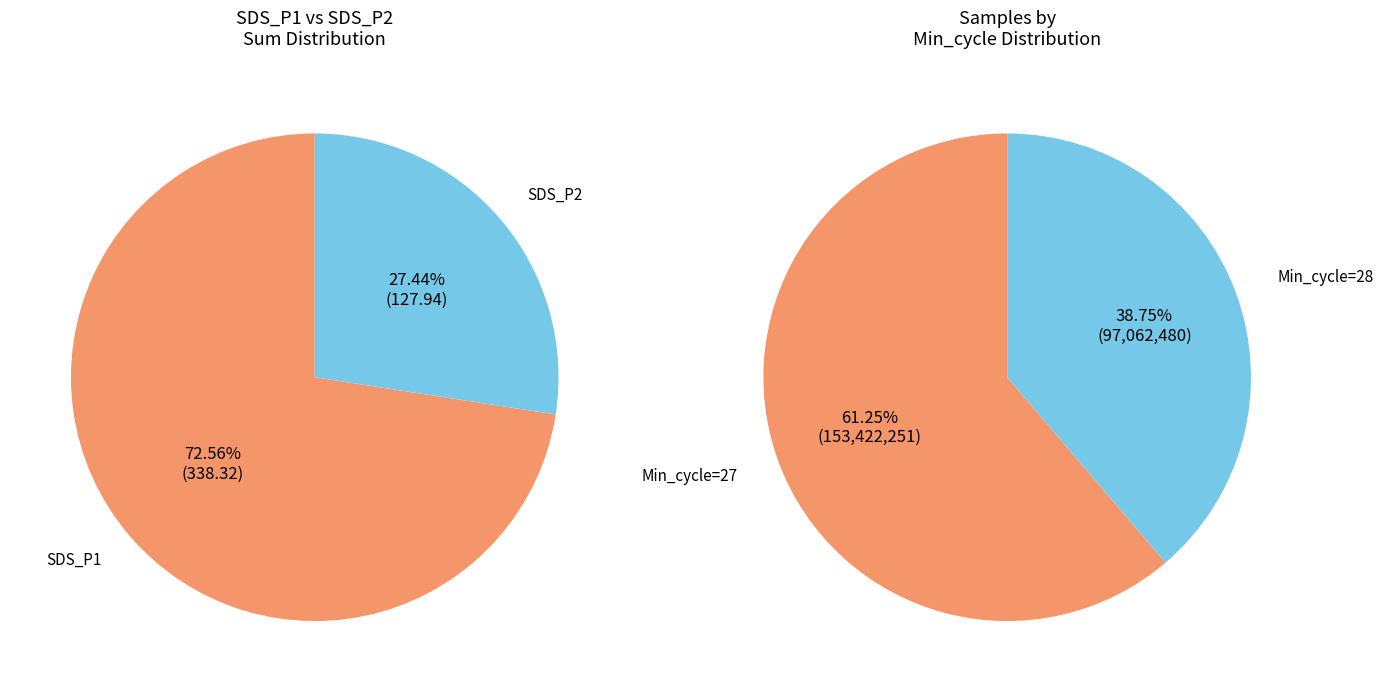

The 4 slice represents 8% of the pie. True or false?

False